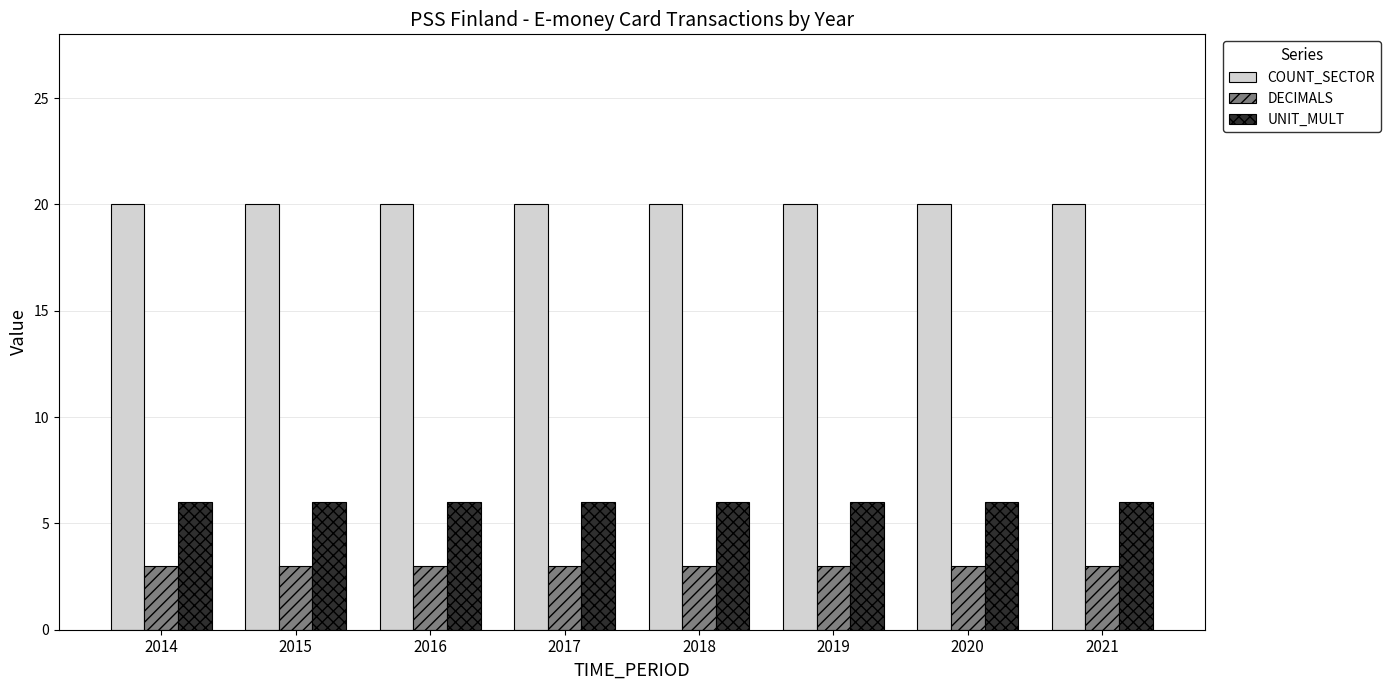

How many bars are there in total?

24